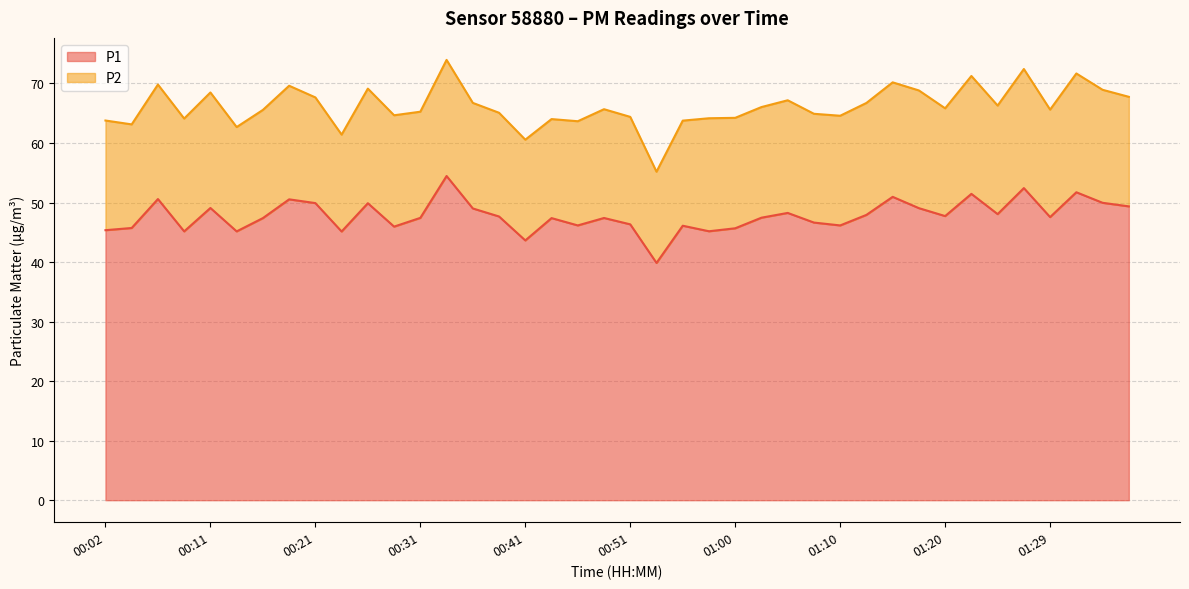

What is the minimum value shown in the chart?

39.9